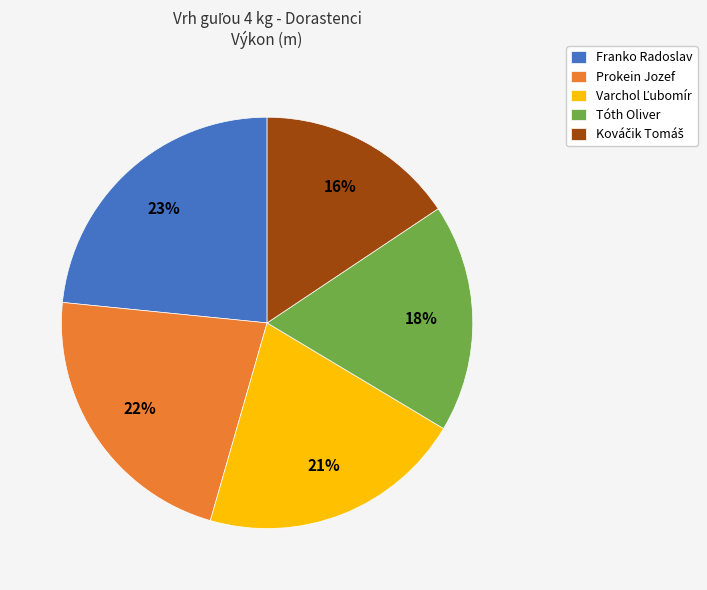

How many segments does this pie chart have?

5